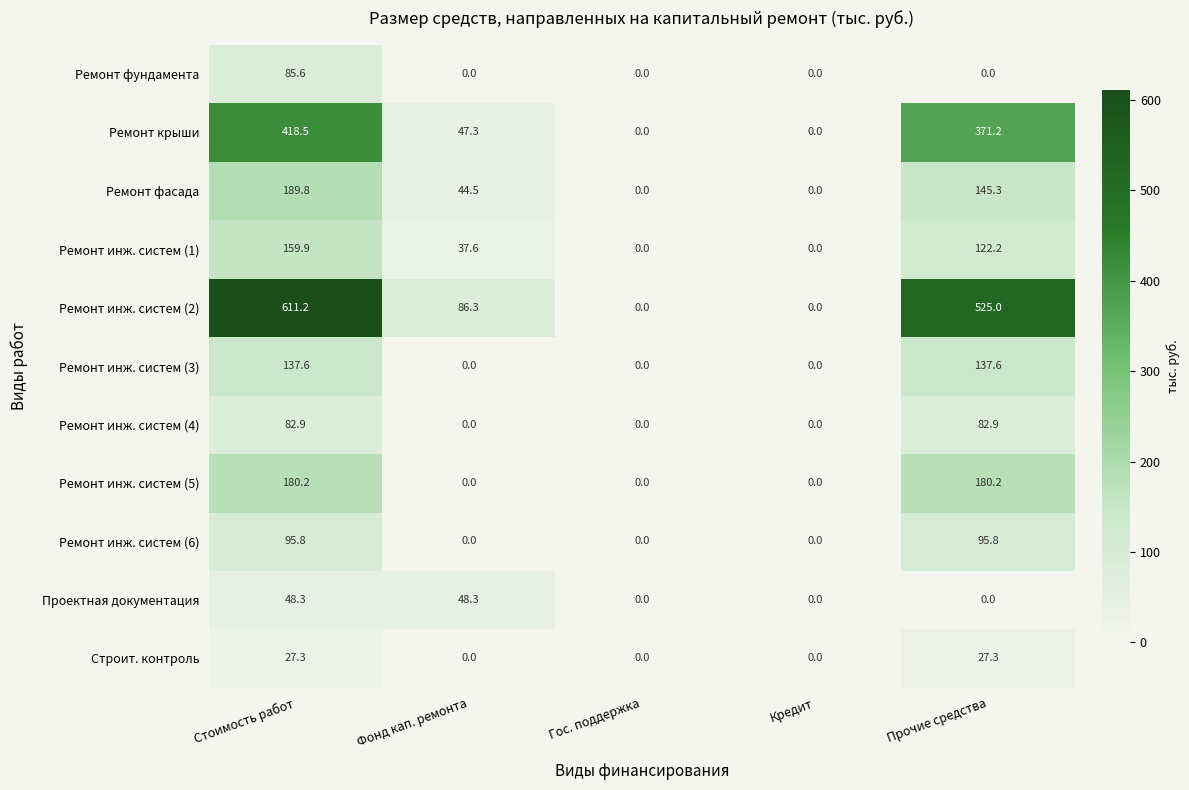

At which label is Ремонт инж. систем (1) closest to 79?

Фонд кап. ремонта